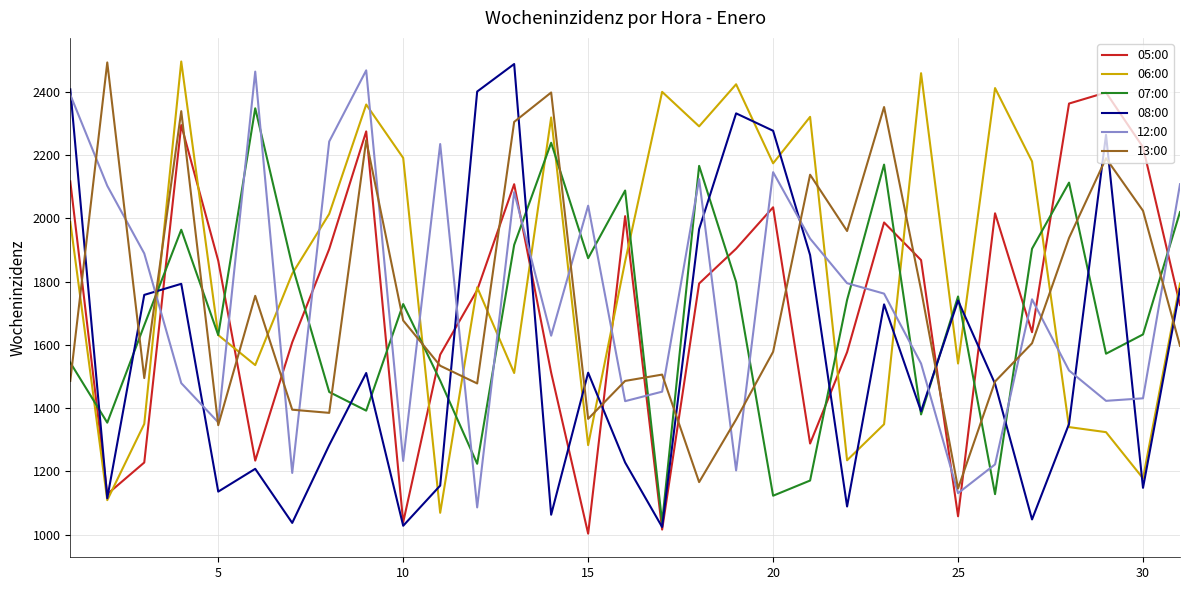

How many times do 13:00 and 07:00 cross each other?

16